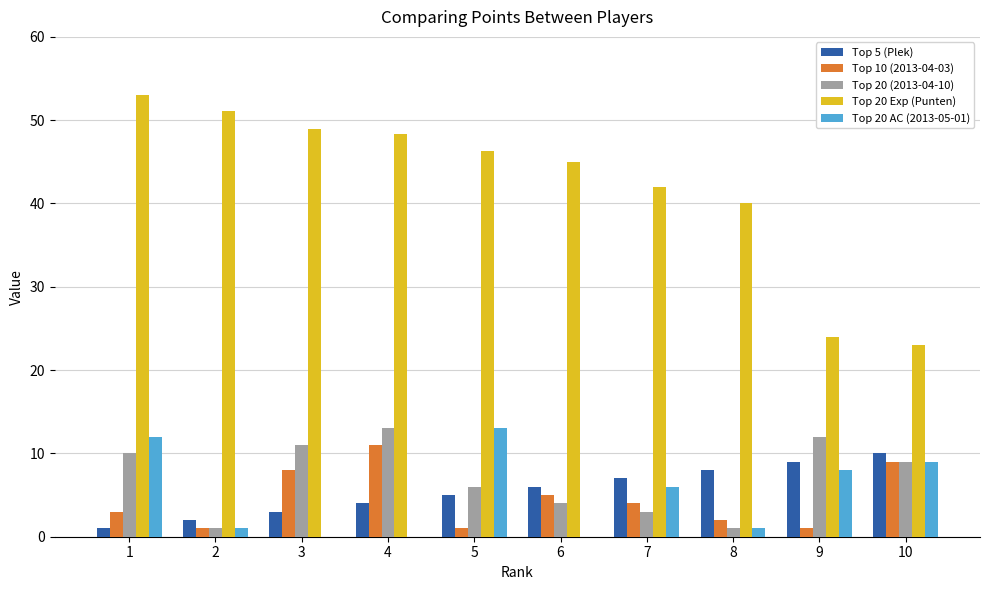

At which label is Top 20 (2013-04-10) closest to 7?

5